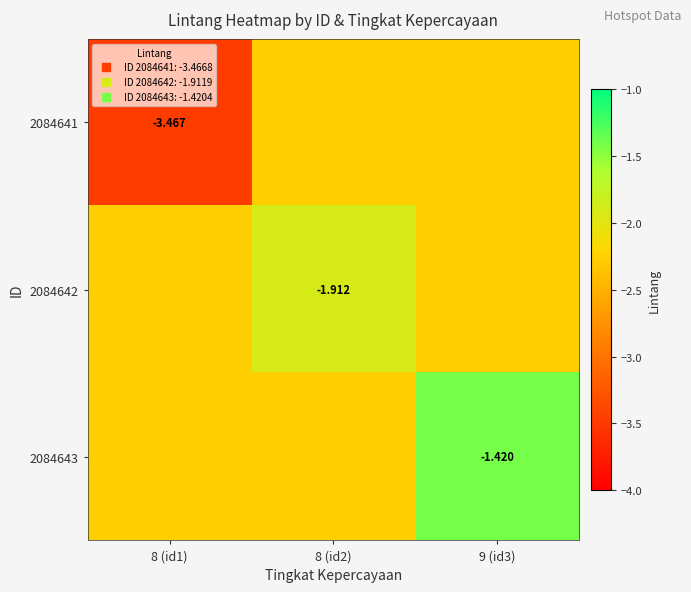

Which series has the largest range (max minus min)?

2084641